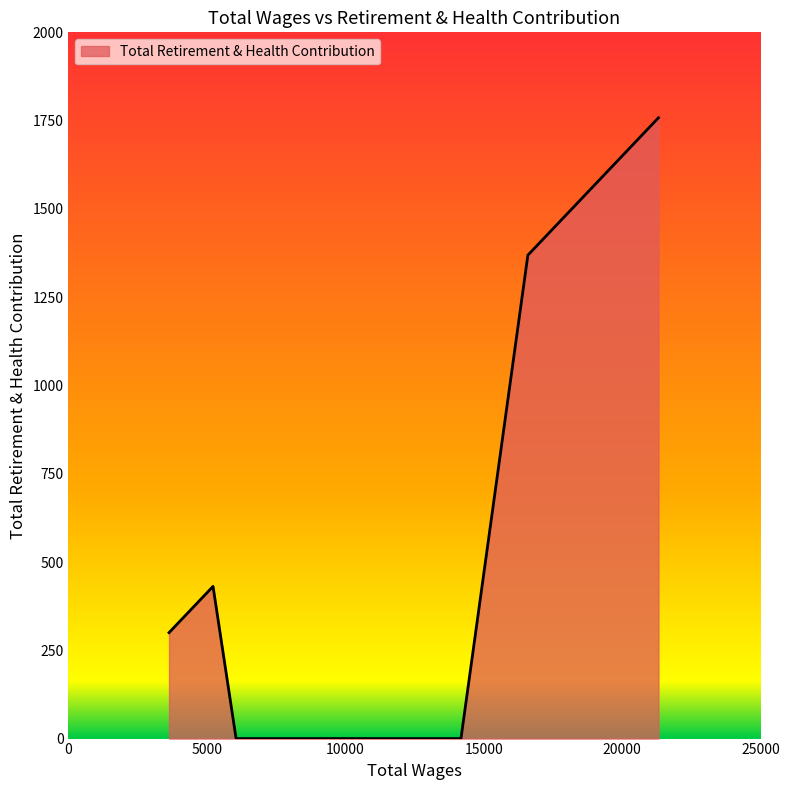

How many series are shown in this chart?

1